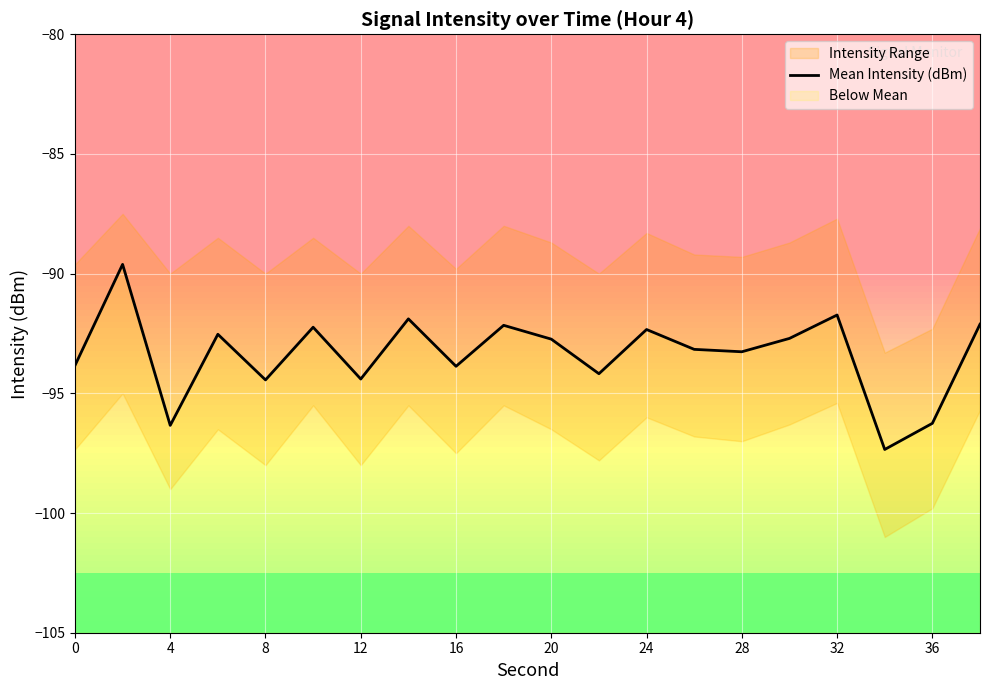

What is the difference between the maximum and second lowest values?

6.7